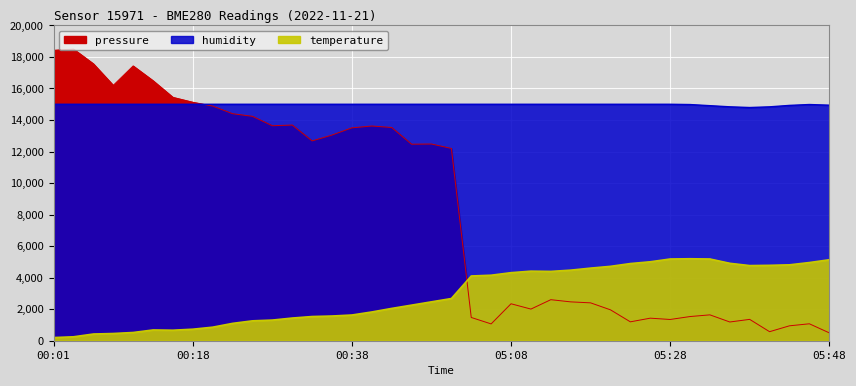

List the series in order of their peak value, lowest first.

temperature, humidity, pressure